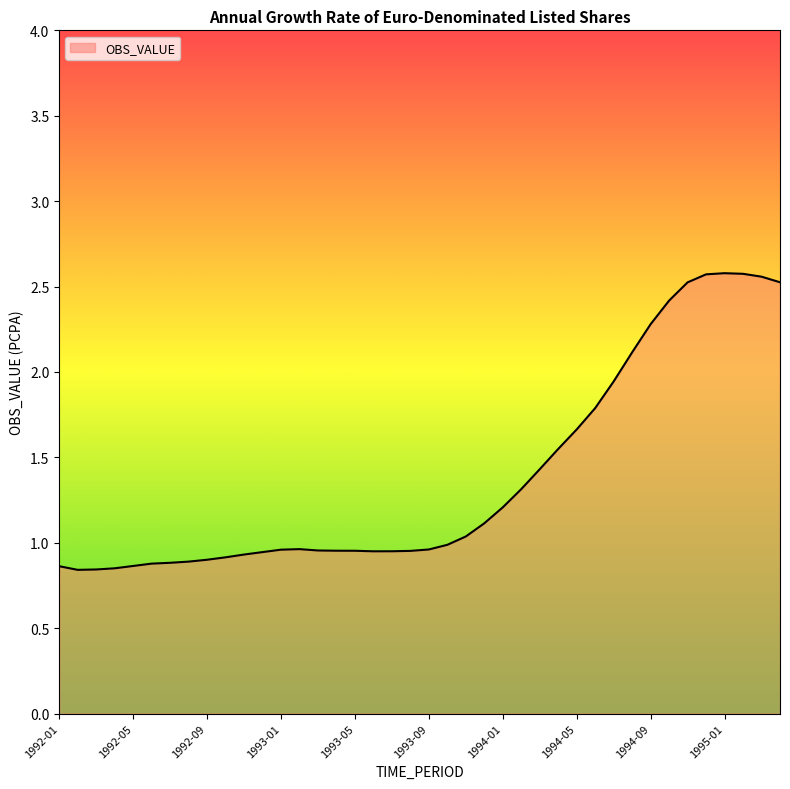

What is the difference between the maximum and minimum values?

1.7